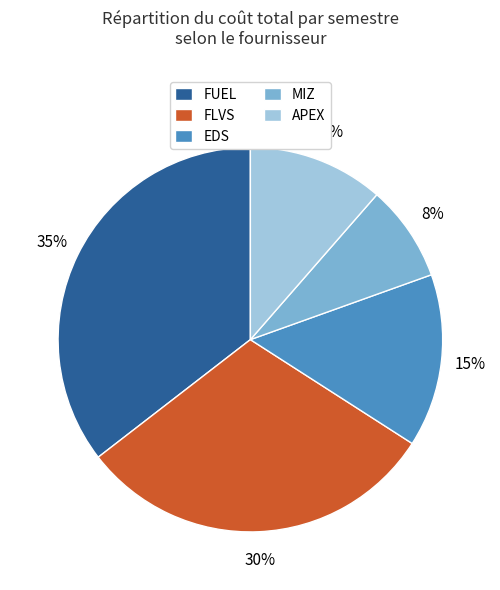

How many segments does this pie chart have?

5